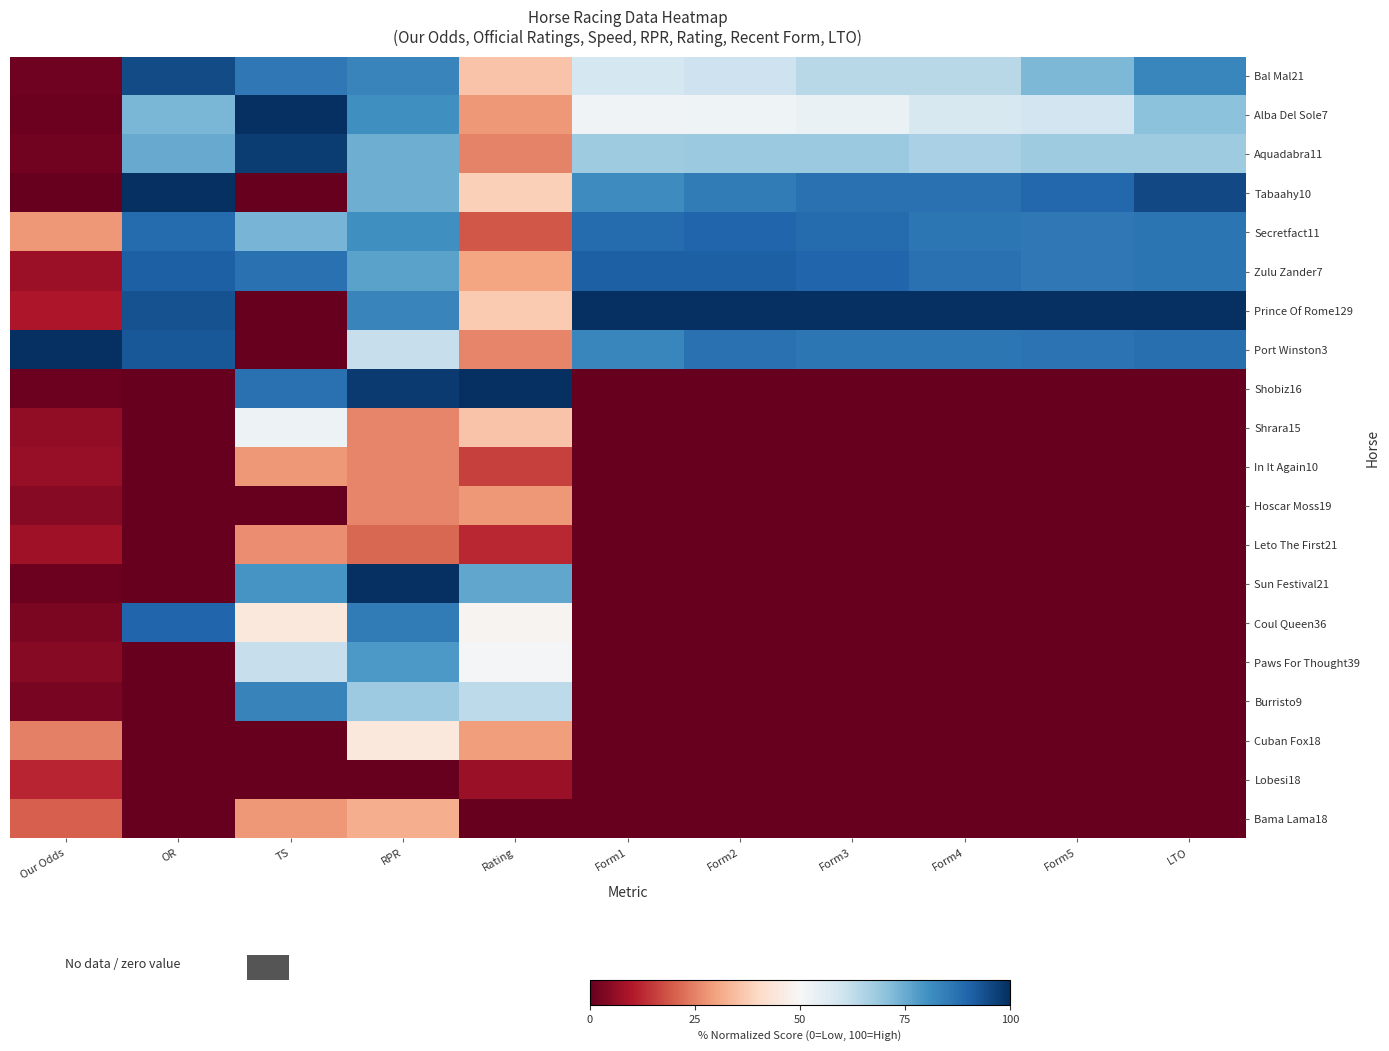

Which series has the largest total across all categories?

Prince Of Rome129